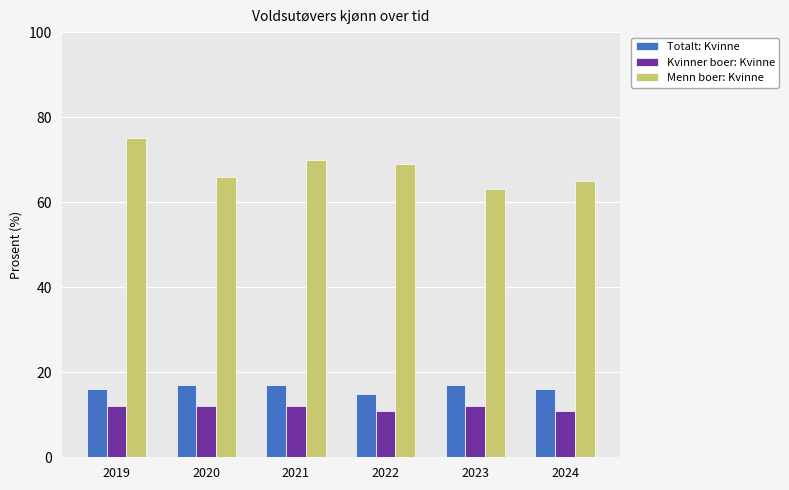

Which category has the highest value in the Menn boer: Kvinne series?

2019